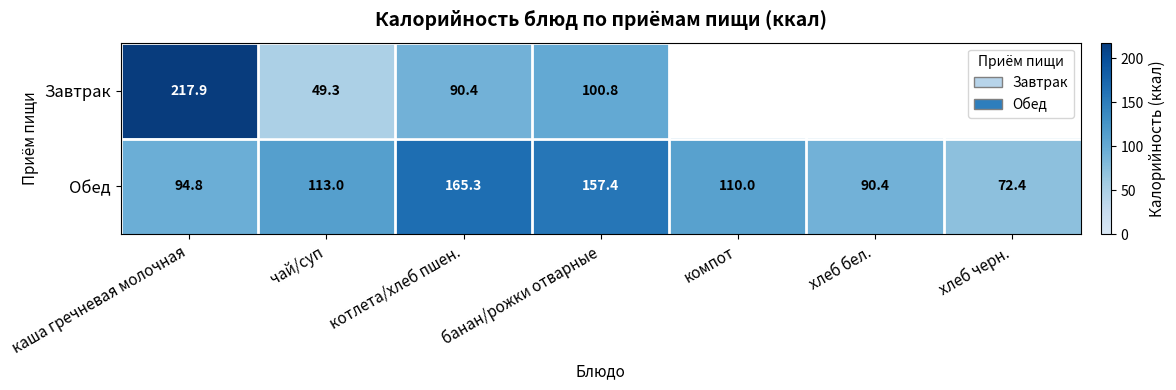

At банан/рожки отварные, list the series in order from largest to smallest.

Обед, Завтрак